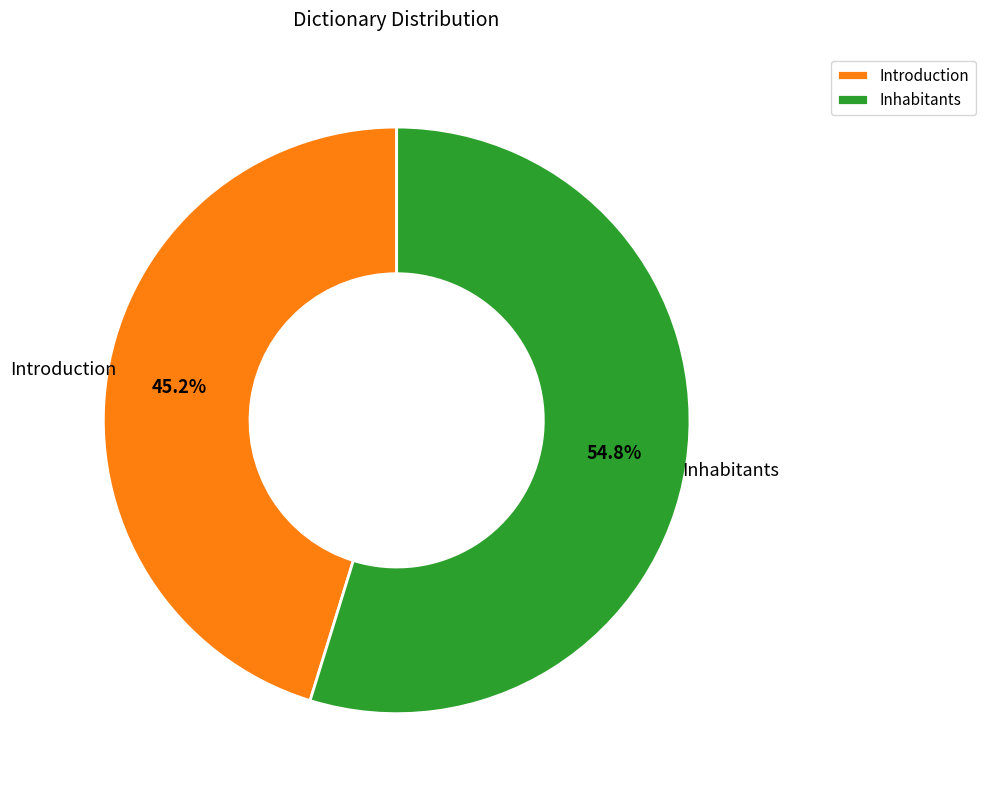

Rank the categories by value from highest to lowest.

Inhabitants, Introduction